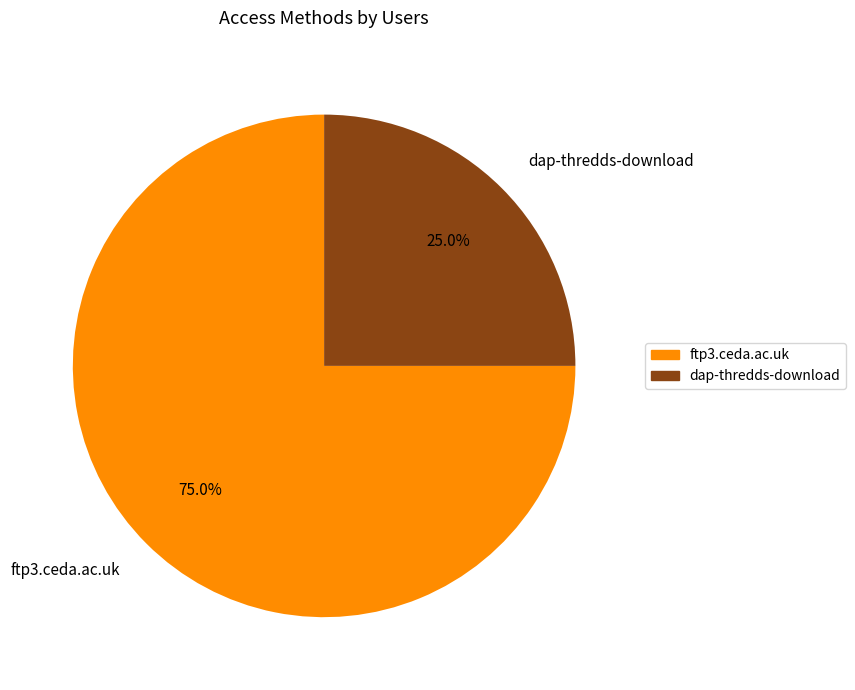

How many segments does this pie chart have?

2